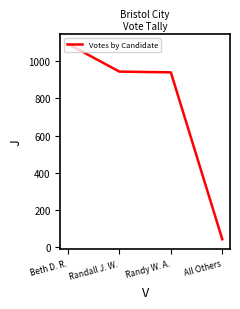

The chart shows a value of 433 at Randy W. A.. True or false?

False